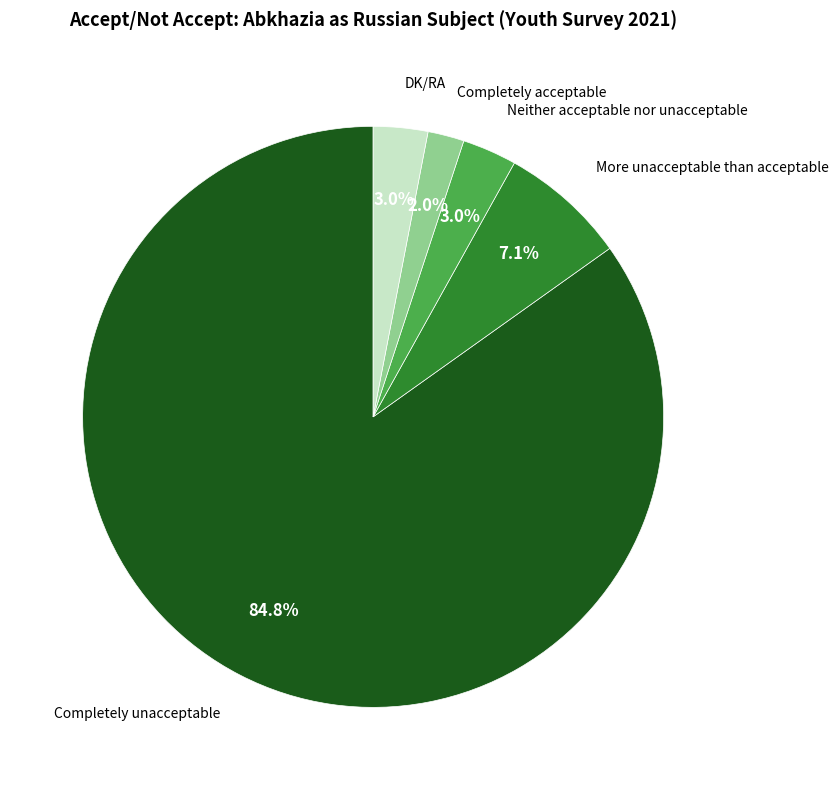

To the nearest percent, what is the average slice percentage?

20%